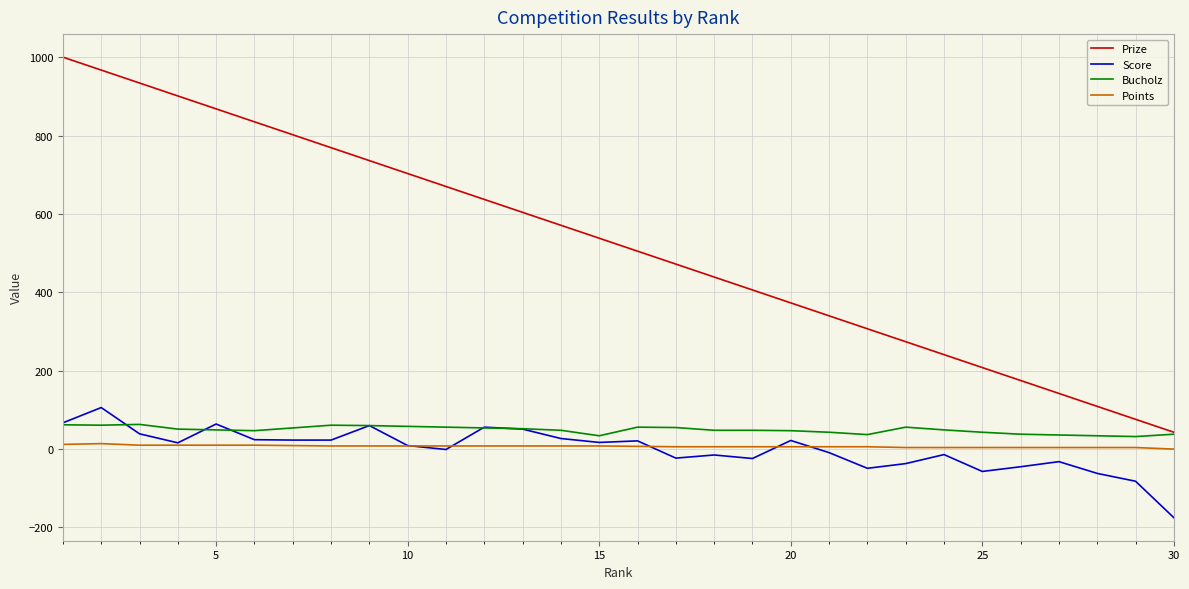

Which series has the largest total across all categories?

Prize